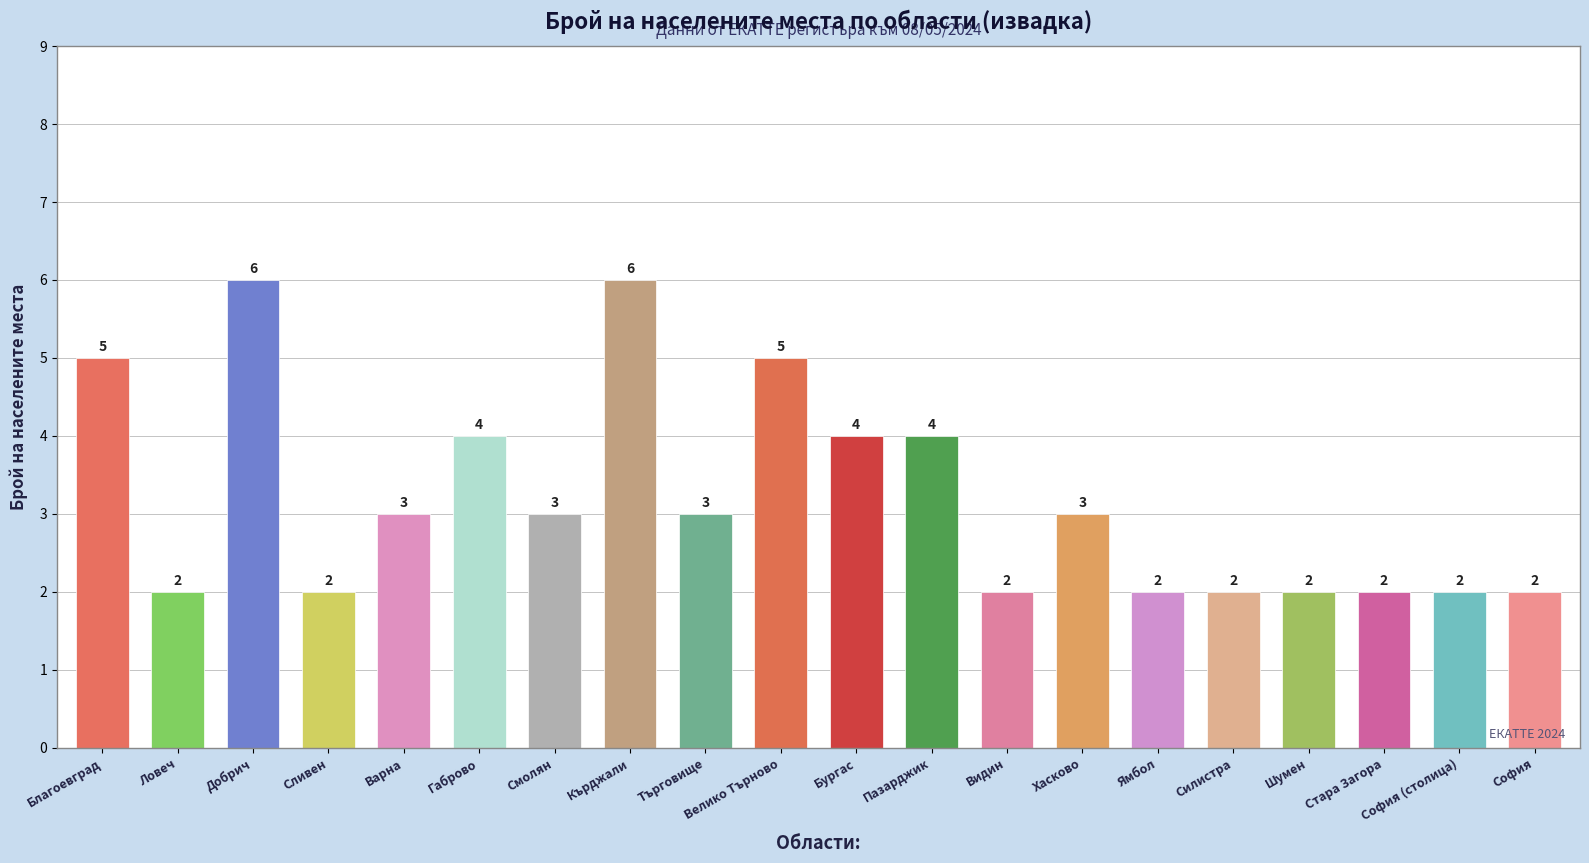

How many values are between 2 and 4?

16